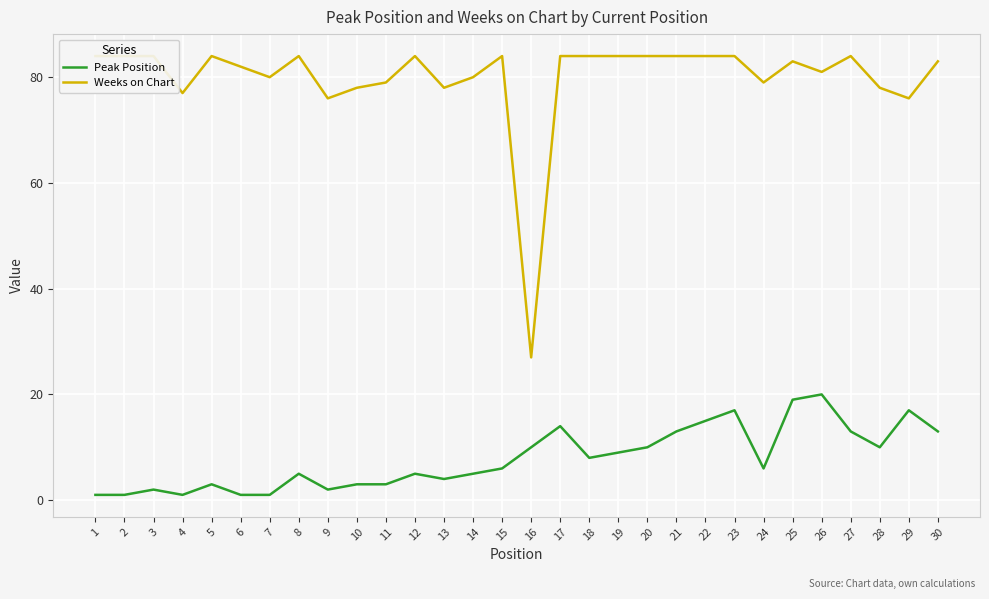

What is the greatest value displayed?

84